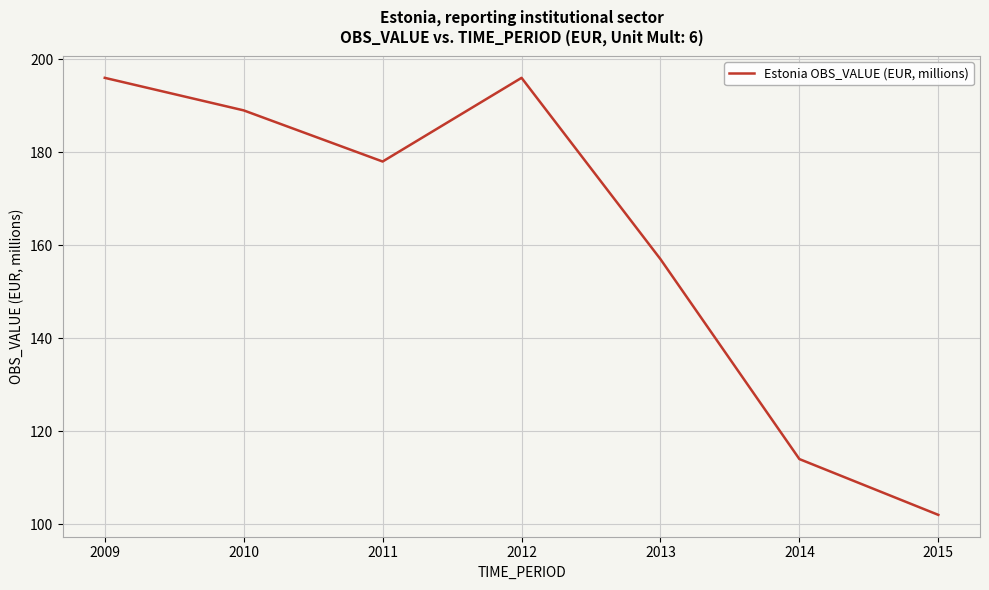

Is it true that the value at 2010 is 334?

False